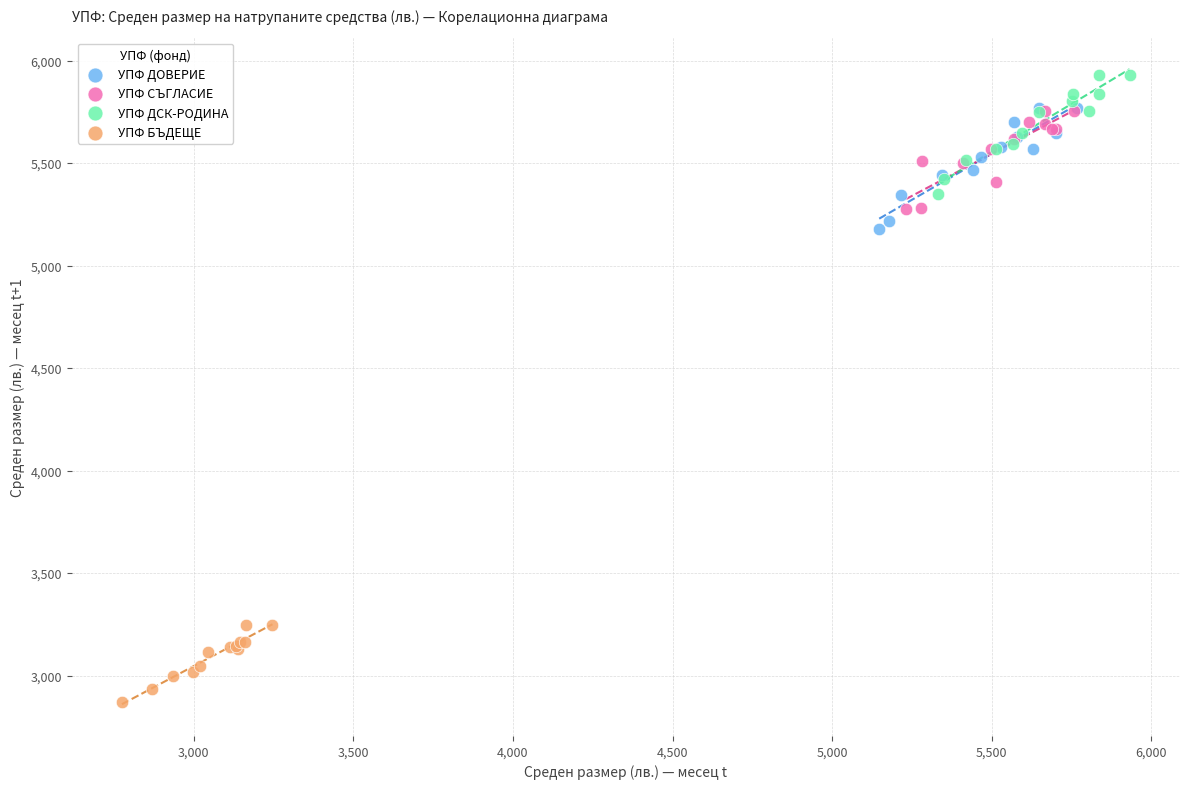

Which series reaches the maximum Y coordinate?

УПФ ДСК-РОДИНА